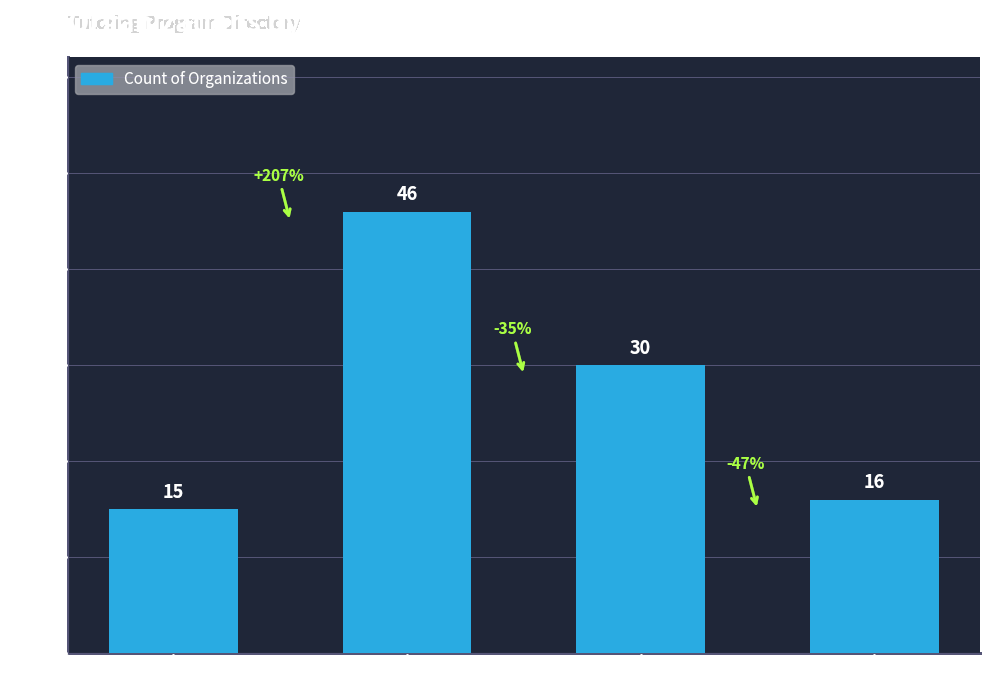

Reading right to left, list all the values displayed in this chart.

16	30	46	15